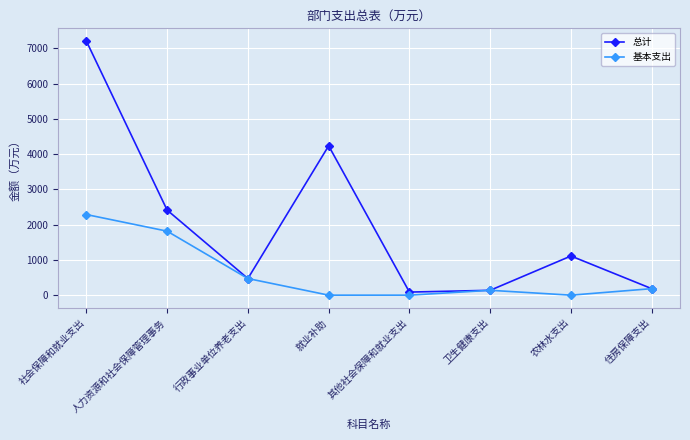

Where is the first local maximum for 总计?

就业补助